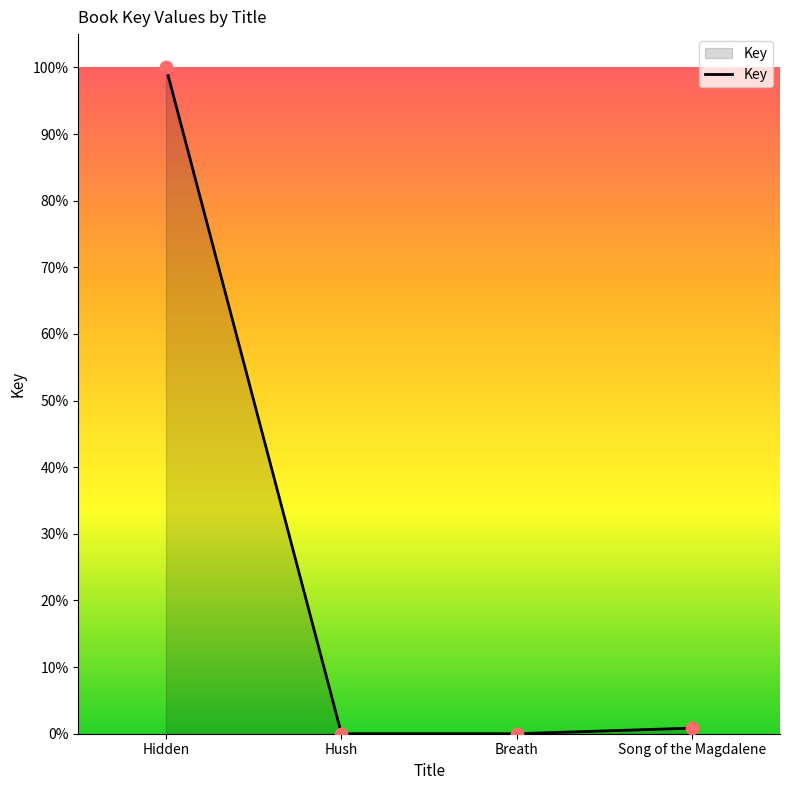

Between Song of the Magdalene and Hidden, which is larger?

Hidden